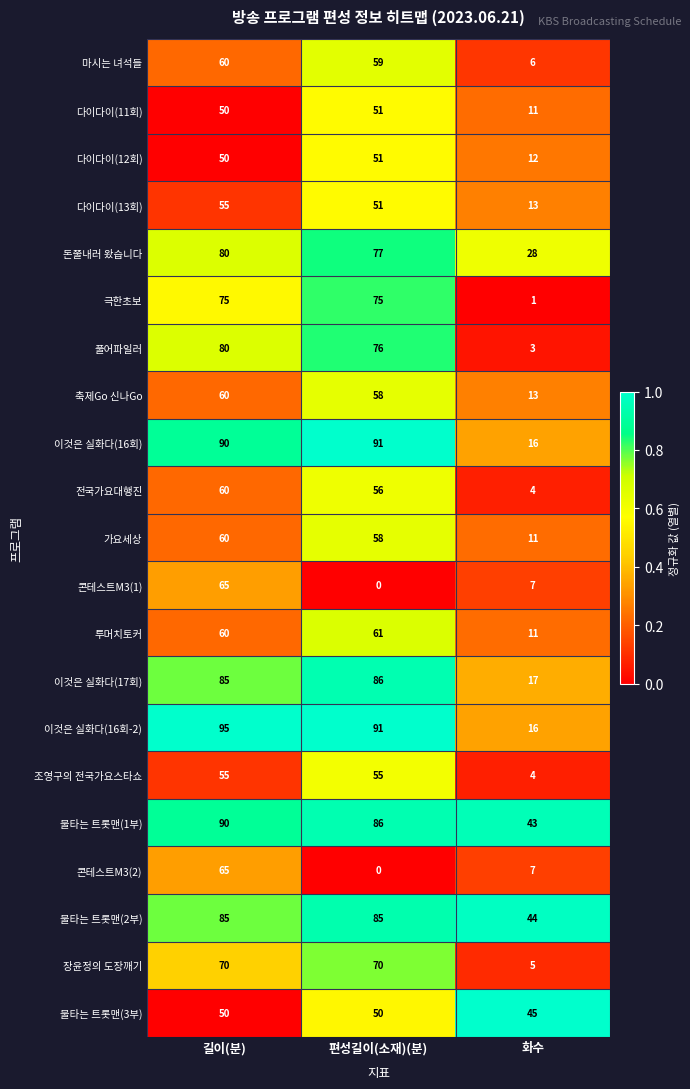

How many values in the 장윤정의 도장깨기 series are below 70?

1